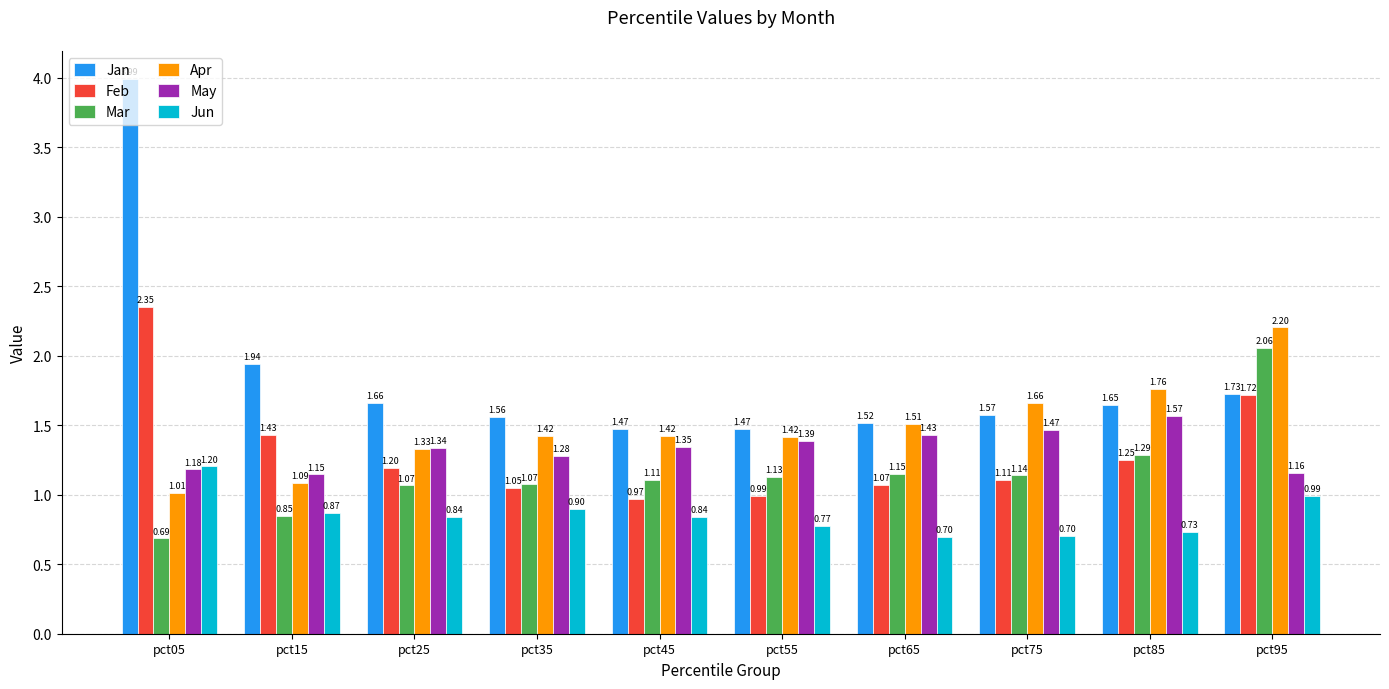

Which label corresponds to the largest value in the chart?

pct05